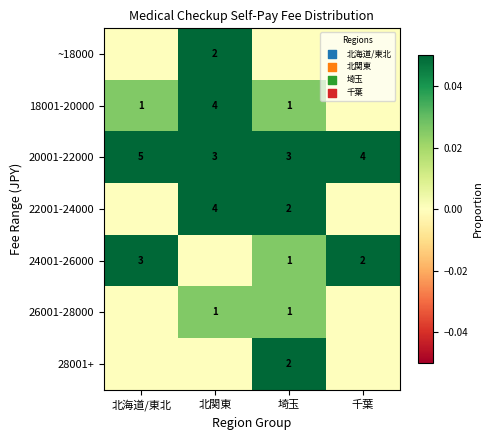

Where does the 20001-22000 series first go above 4?

北海道/東北